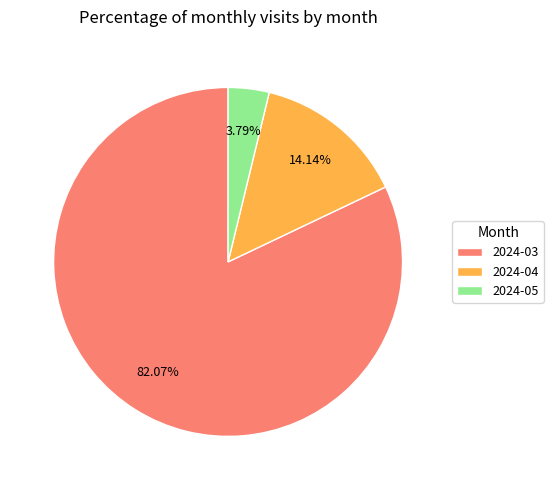

Does any single category account for the majority?

Yes